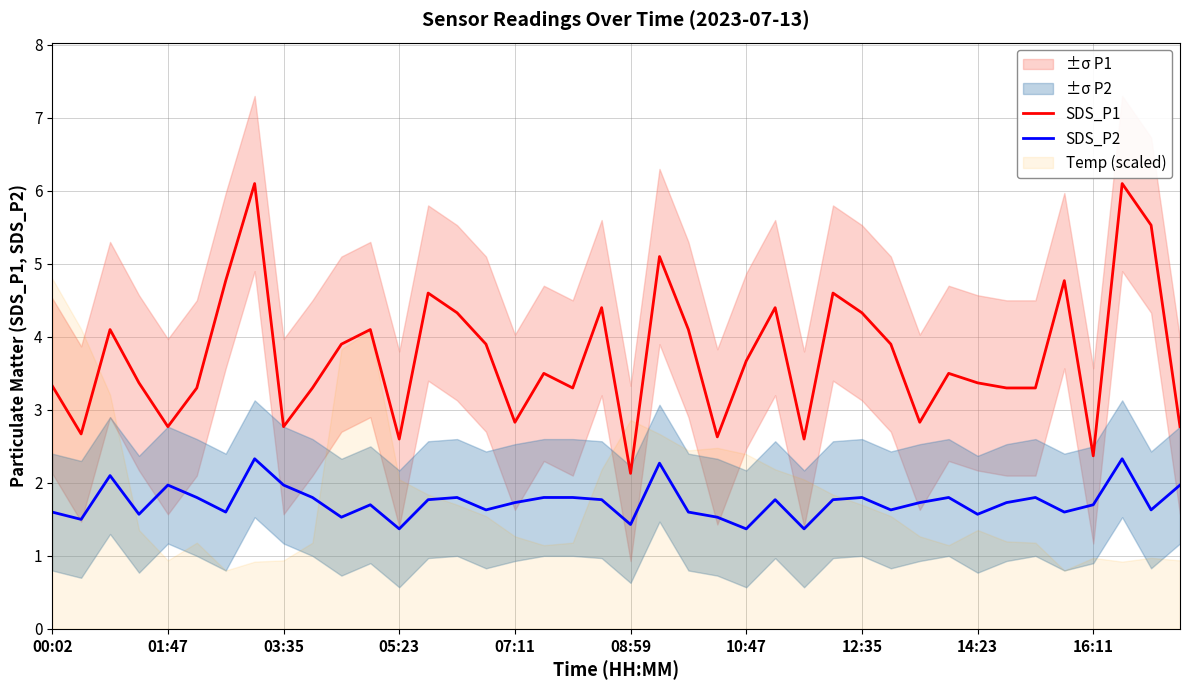

True or false: SDS_P2 and SDS_P1 cross at least once.

False